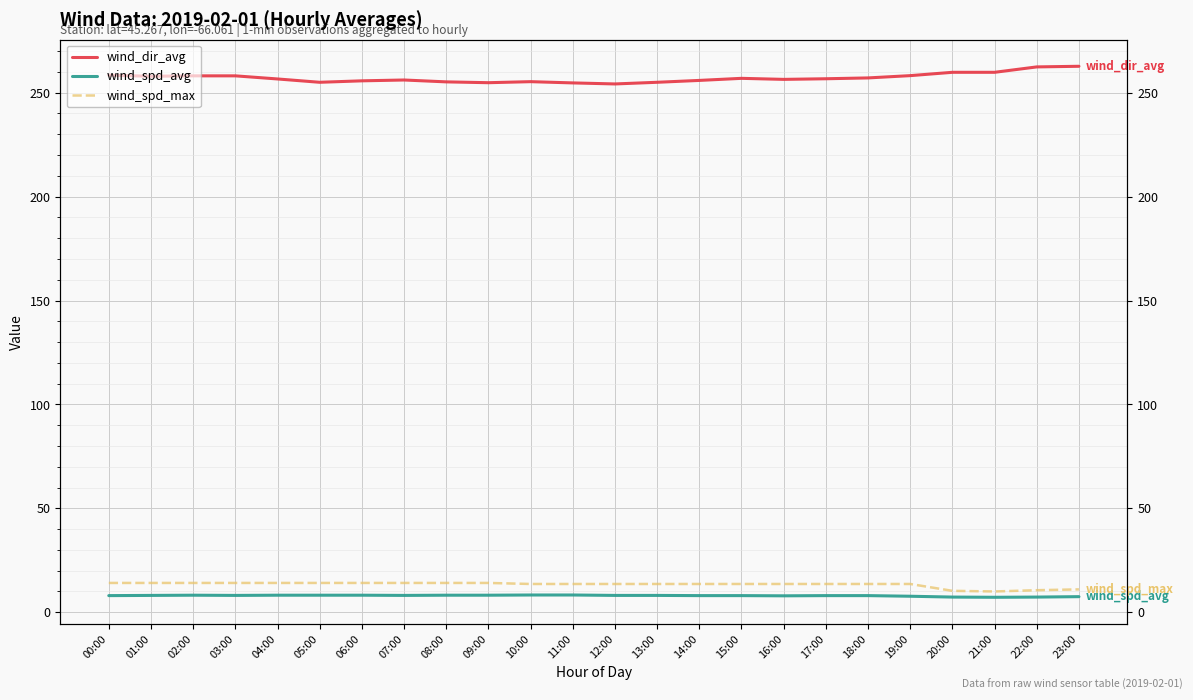

How many lines are shown in the chart?

3